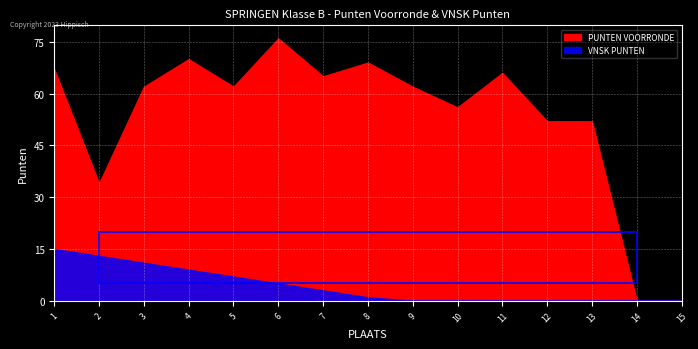

Which has a higher value, 13 or 4?

4